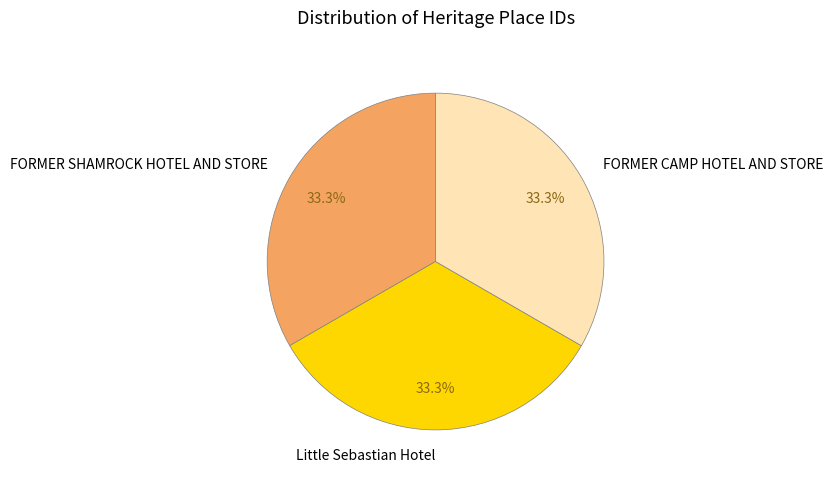

Approximately how many times larger is the value at FORMER CAMP HOTEL AND STORE compared to Little Sebastian Hotel?

1.0